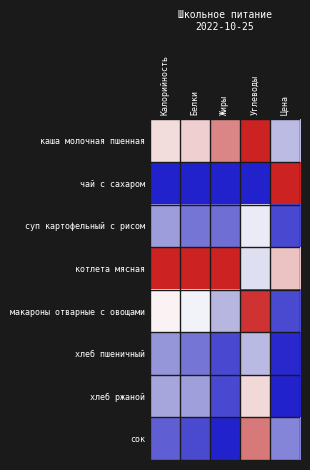

What is the greatest value displayed?

1.0